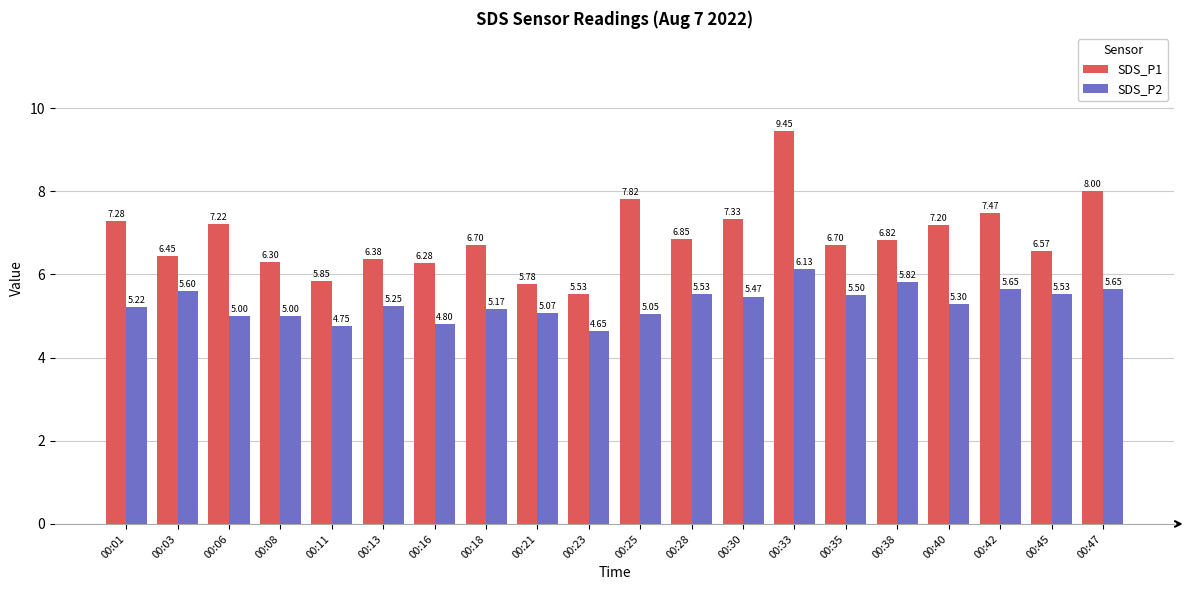

The value of SDS_P2 at 00:45 is 5.5. True or false?

True